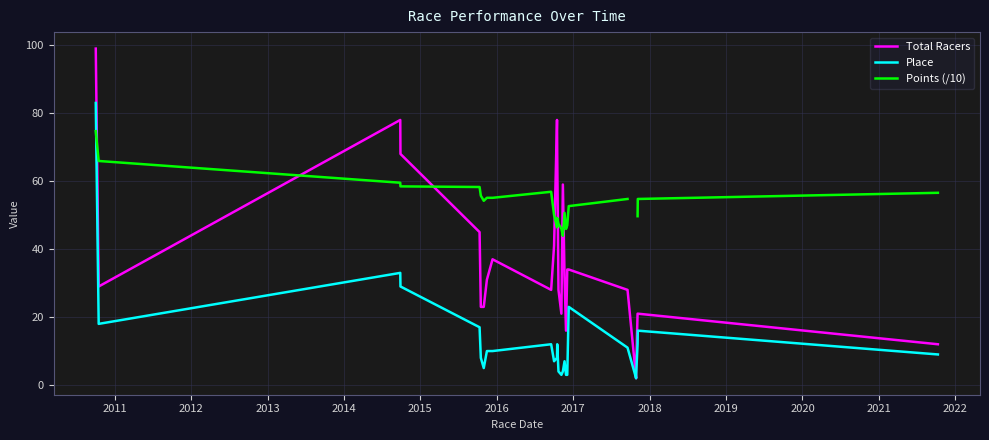

How many interior local valleys does the Total Racers series have?

5